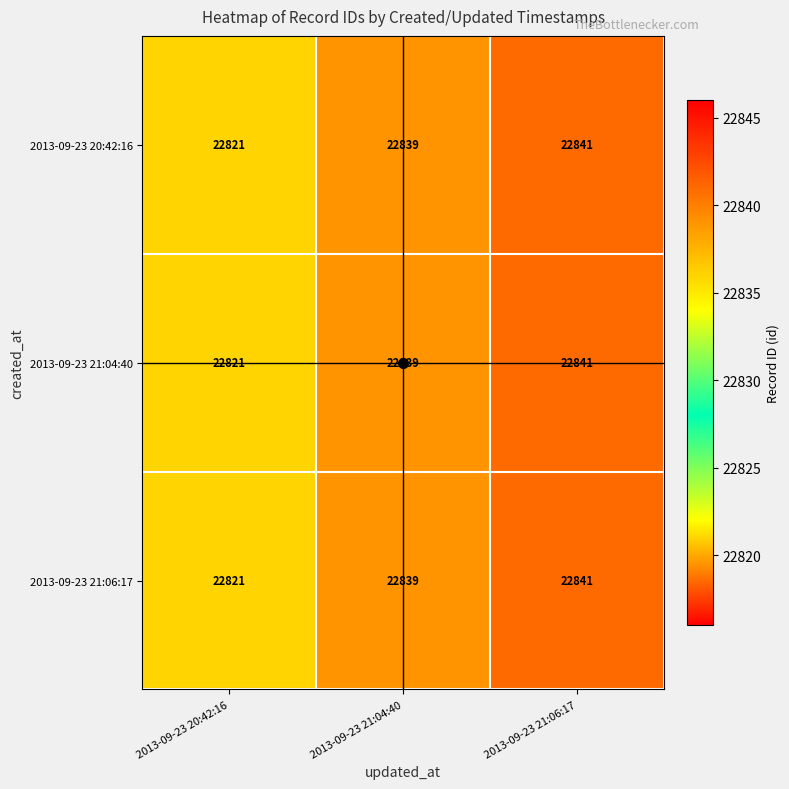

Count the 2013-09-23 20:42:16 values in the range 22821 to 22841.

3